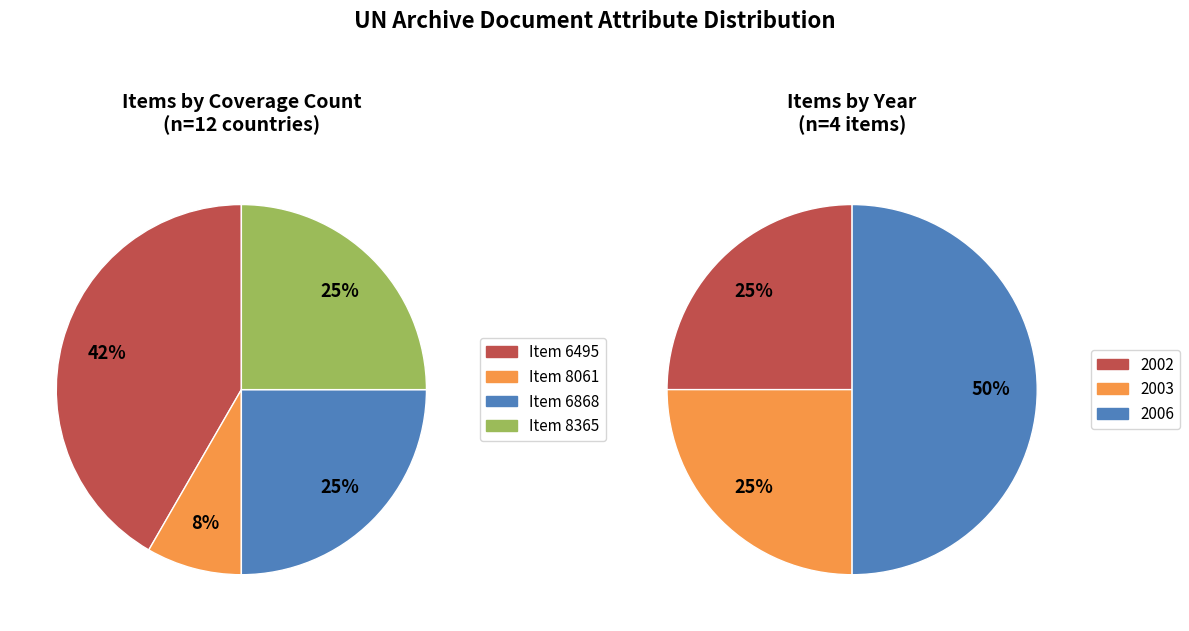

Does 8061 account for over 50% of the chart?

No